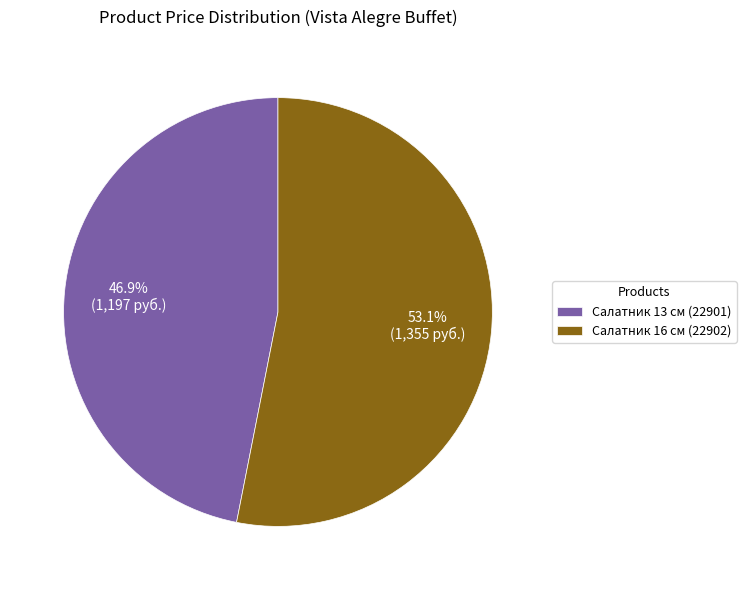

Rank the categories by value from highest to lowest.

Салатник 16 см (22902), Салатник 13 см (22901)